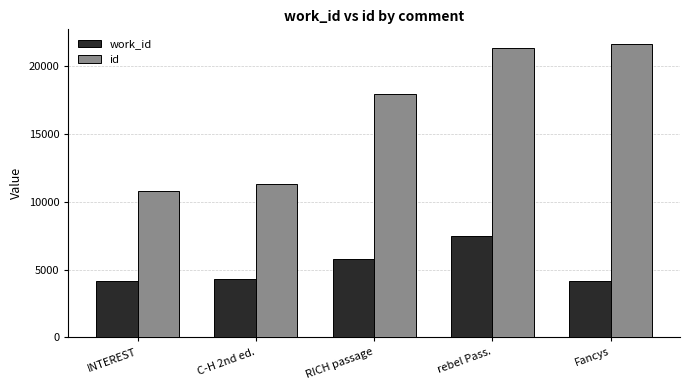

Which series has the largest total across all categories?

id